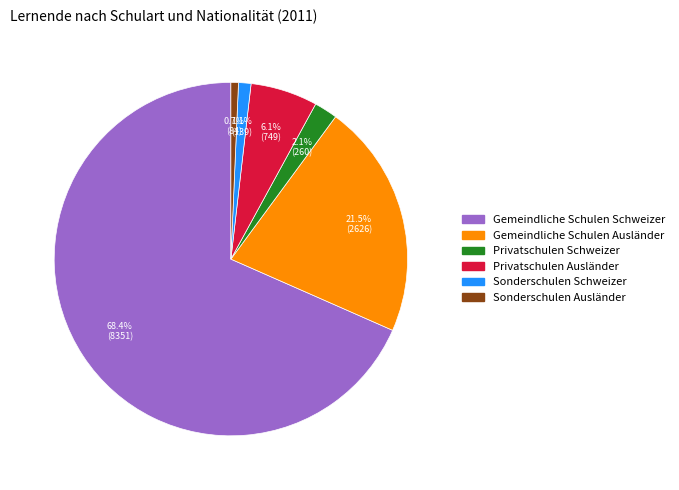

Is Gemeindliche Schulen Ausländer the majority of the pie?

No